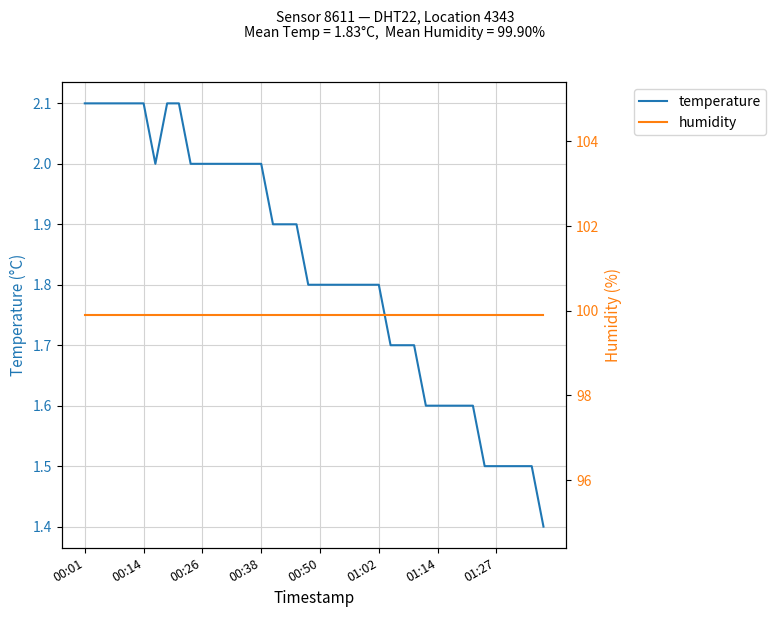

Which series has the widest spread of values?

temperature